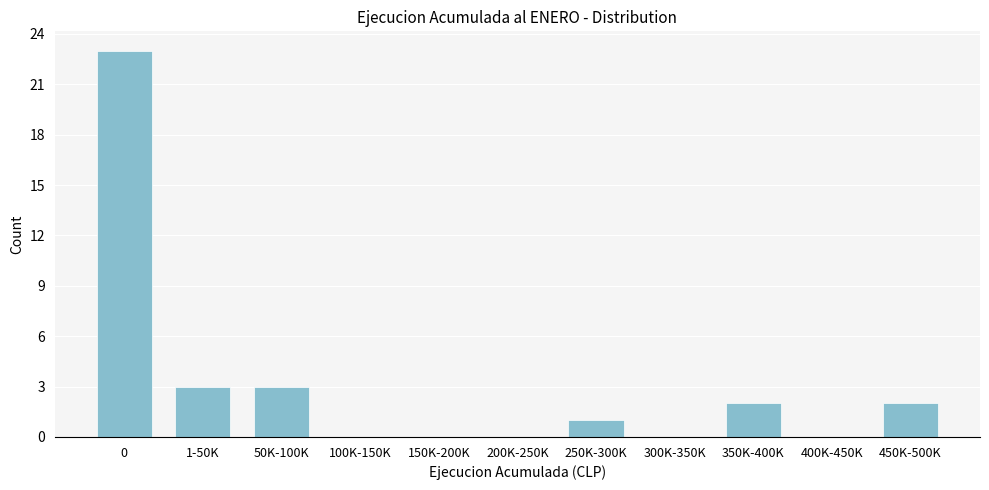

Reading left to right, what are all the values shown in this chart?

0=23	1-50K=3	50K-100K=3	100K-150K=0	150K-200K=0	200K-250K=0	250K-300K=1	300K-350K=0	350K-400K=2	400K-450K=0	450K-500K=2